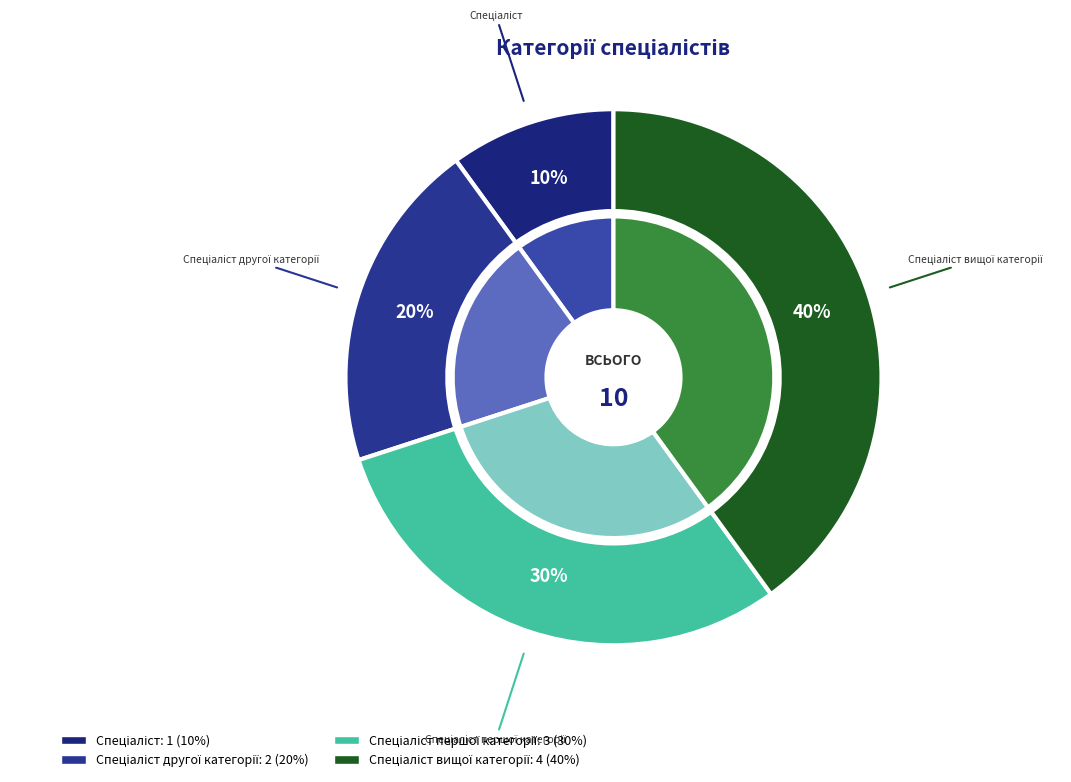

What percentage is the Спеціаліст slice, to the nearest percent?

10%